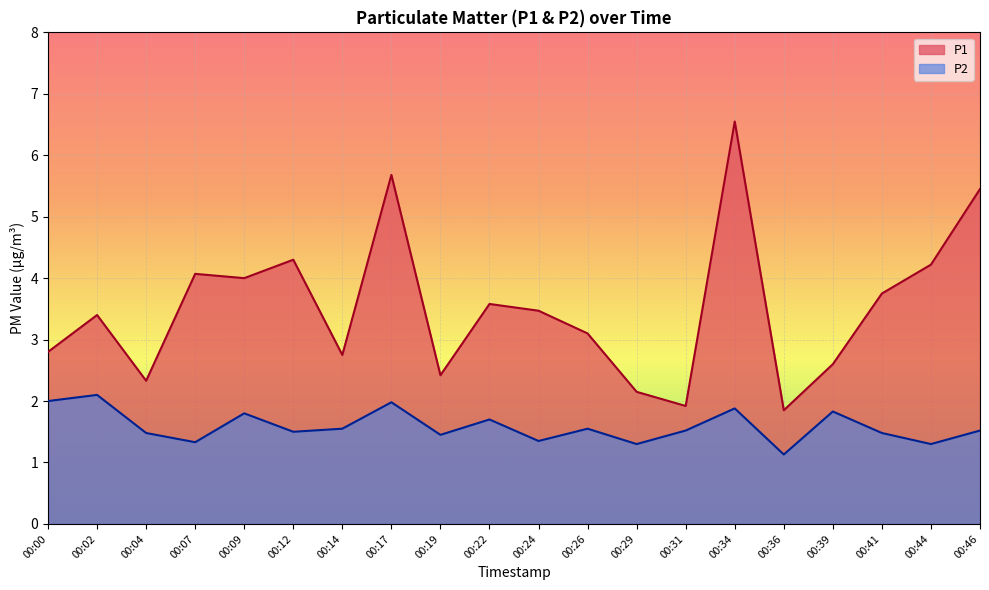

List the series in order of their peak value, highest first.

P1, P2